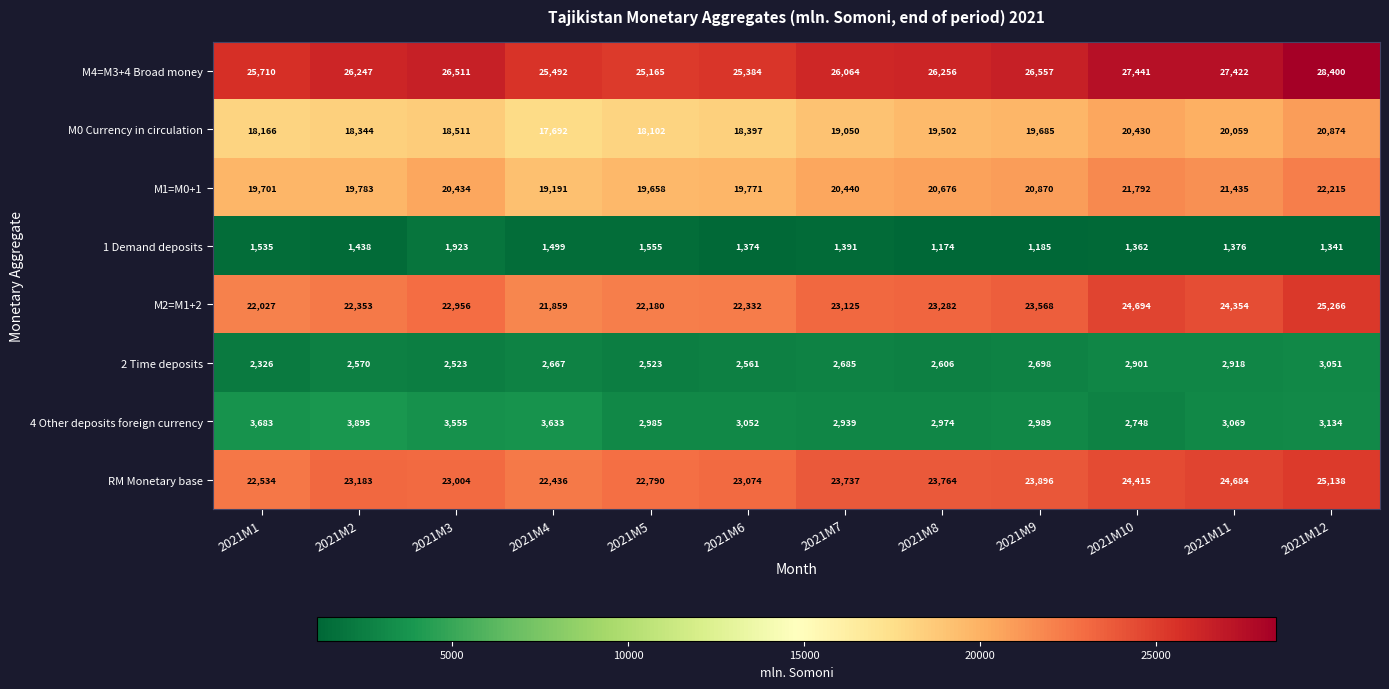

What is the sum of the M2=M1+2 values at 2021M2 and 2021M10?

47047